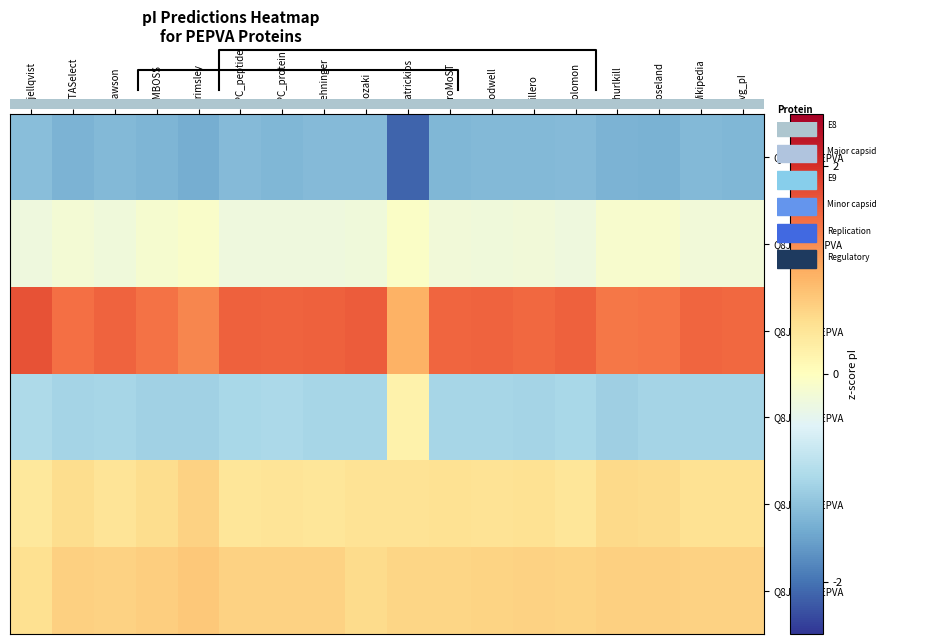

How many categories are shown in the chart?

18